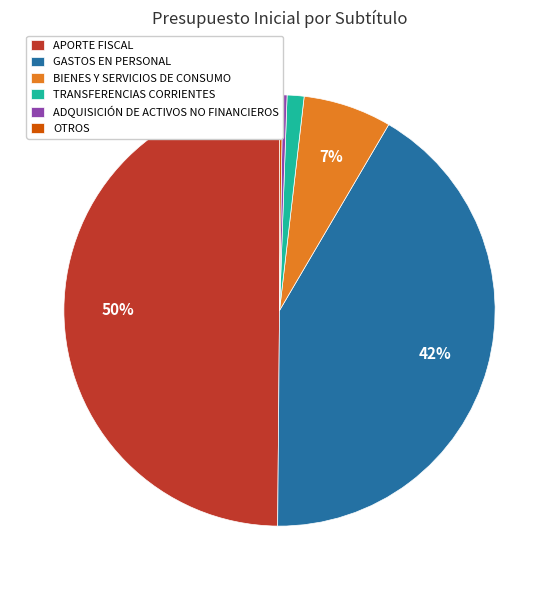

To the nearest percent, what portion does TRANSFERENCIAS CORRIENTES represent?

1%